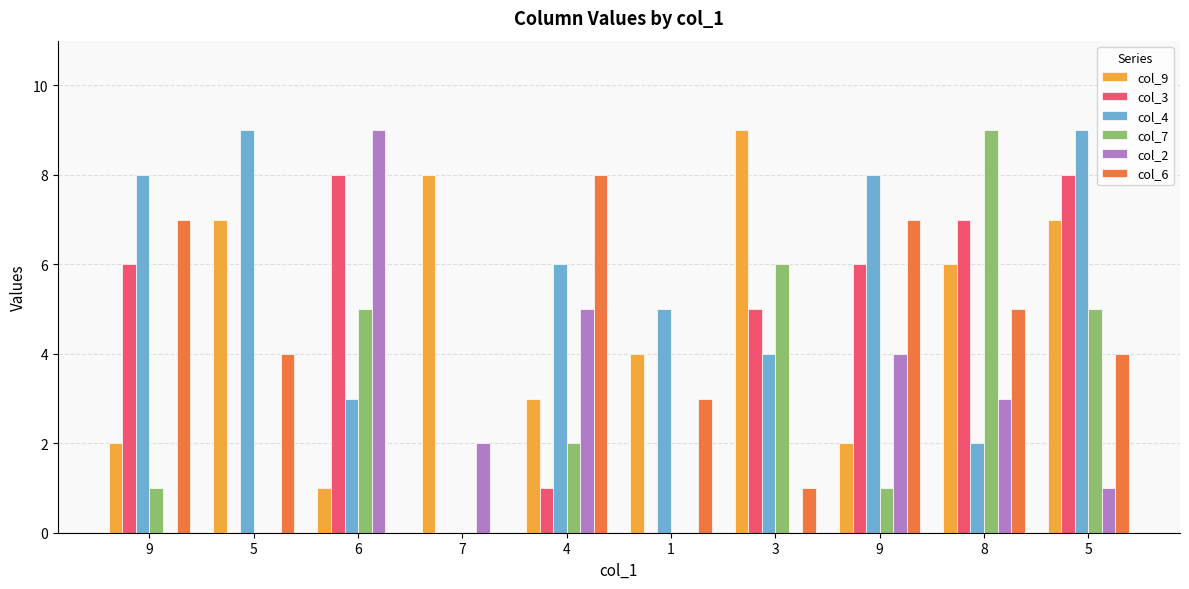

What are all the series names shown in the legend?

col_9, col_3, col_4, col_7, col_2, col_6